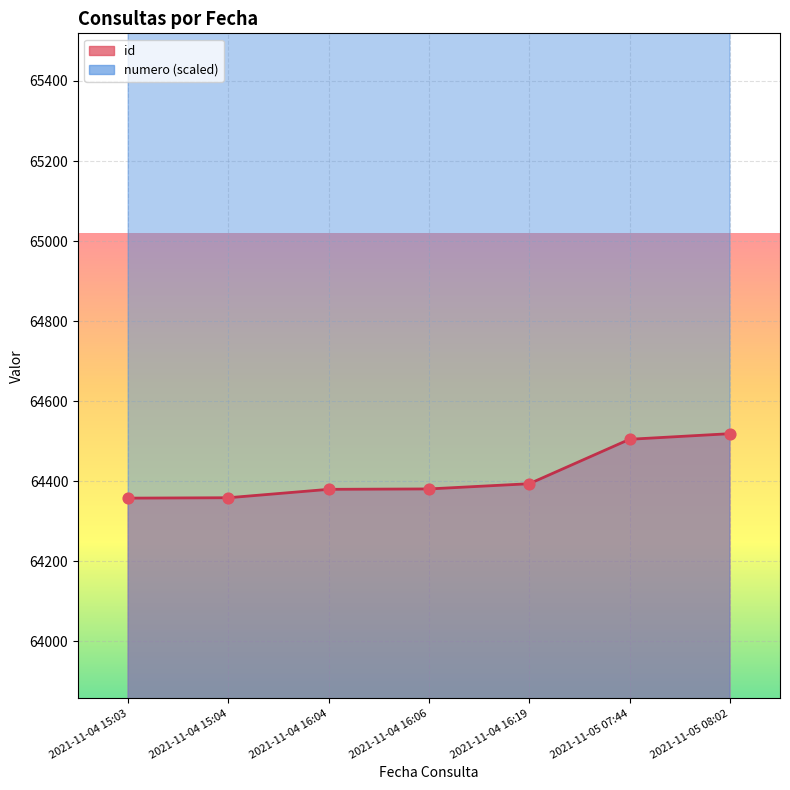

At how many categories does at least one series exceed 104566?

3